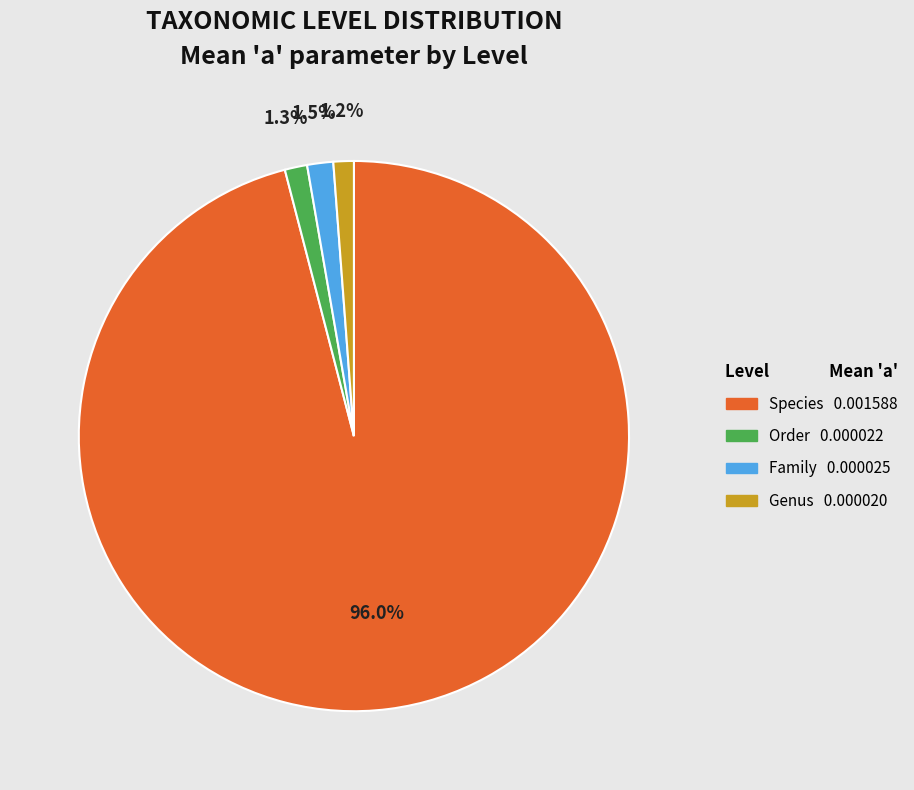

Is the sum of Order and Species greater than half?

Yes